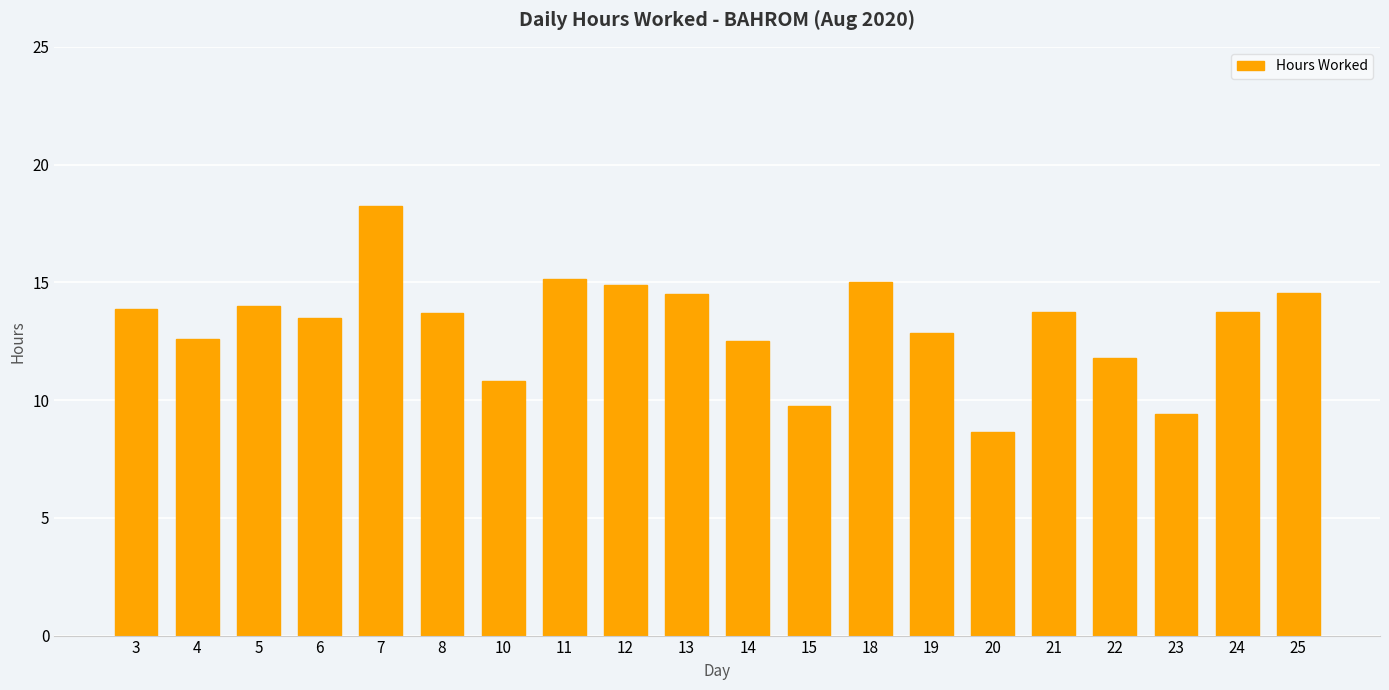

How many data points are less than 13?

8